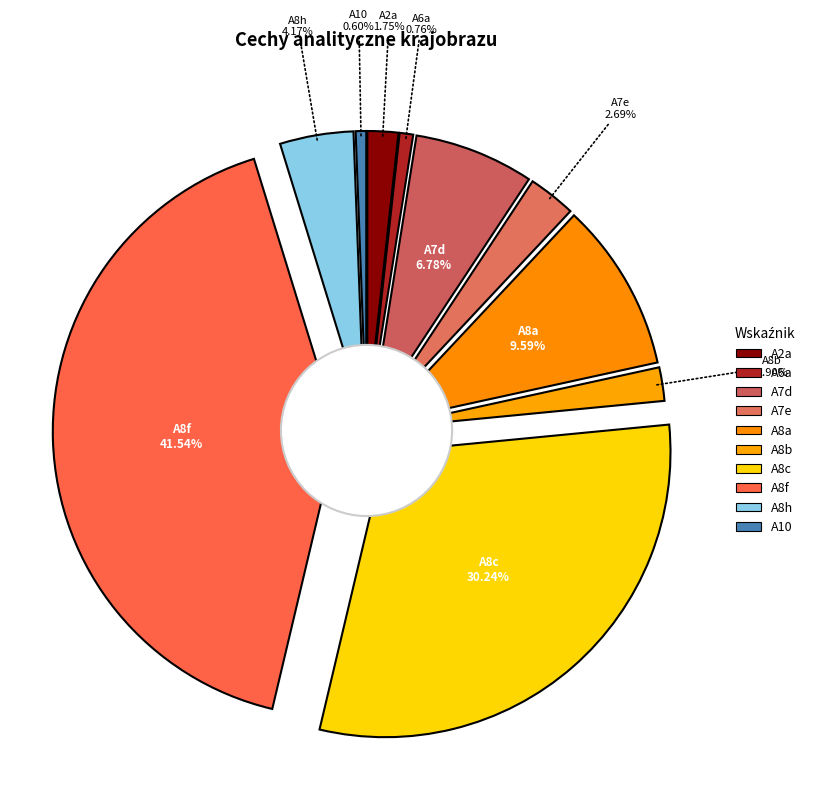

Is the sum of A8h and A8f greater than half?

No